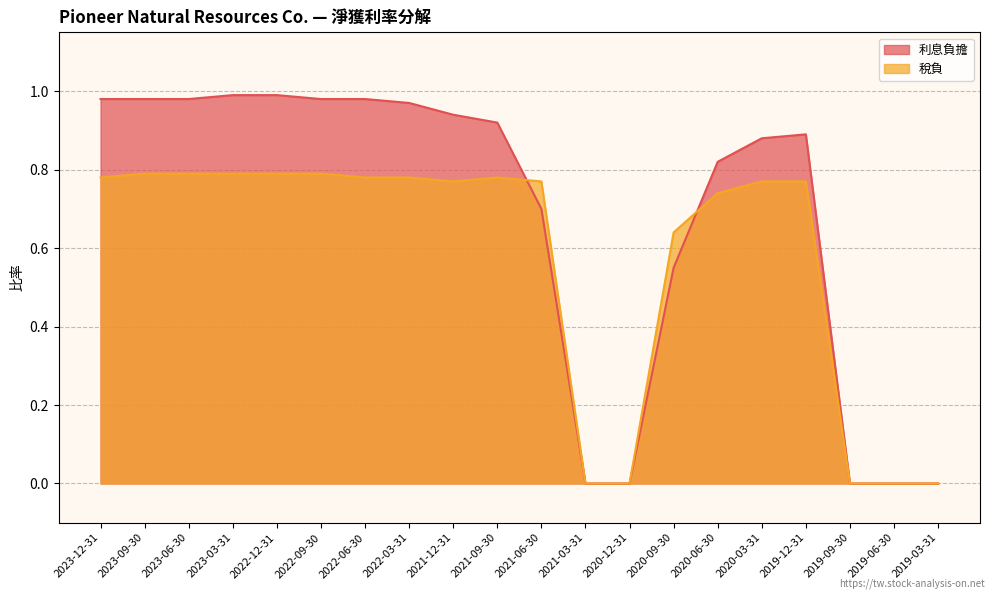

What position from the left is 2019-03-31?

20